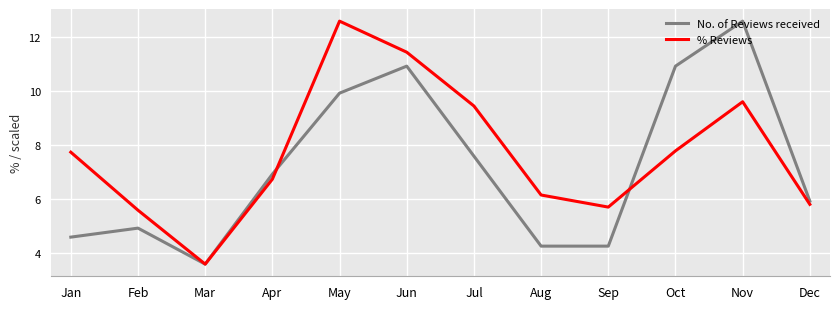

True or false: No. of Reviews received has more than 1 interior local peaks.

True